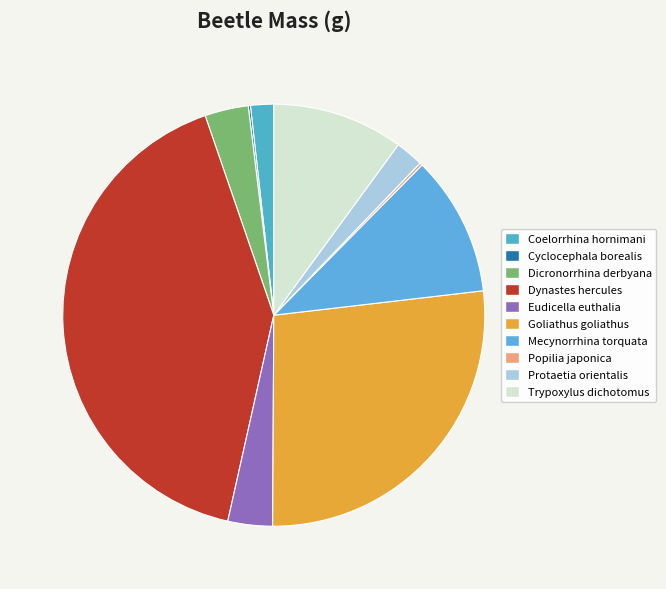

Does any single category account for the majority?

No